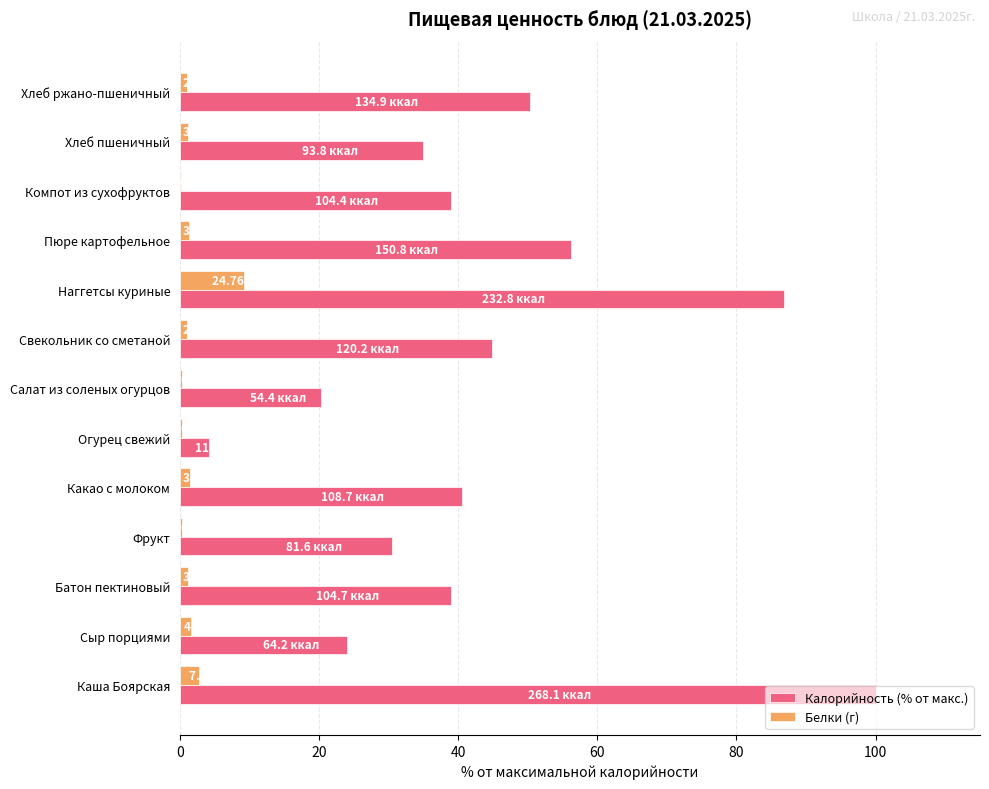

At which label does Калорийность (% от макс.) reach its peak?

Каша Боярская